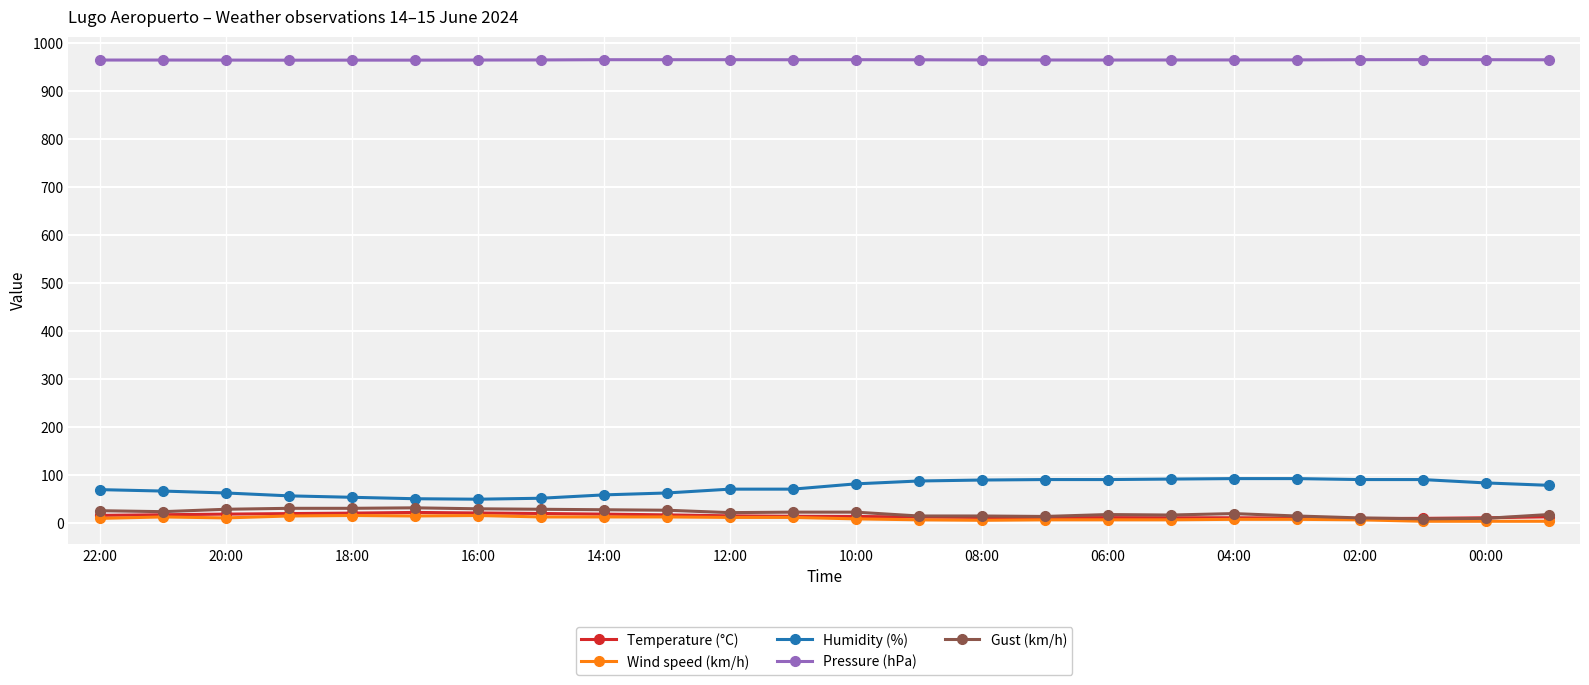

What is the smallest value displayed?

3.0